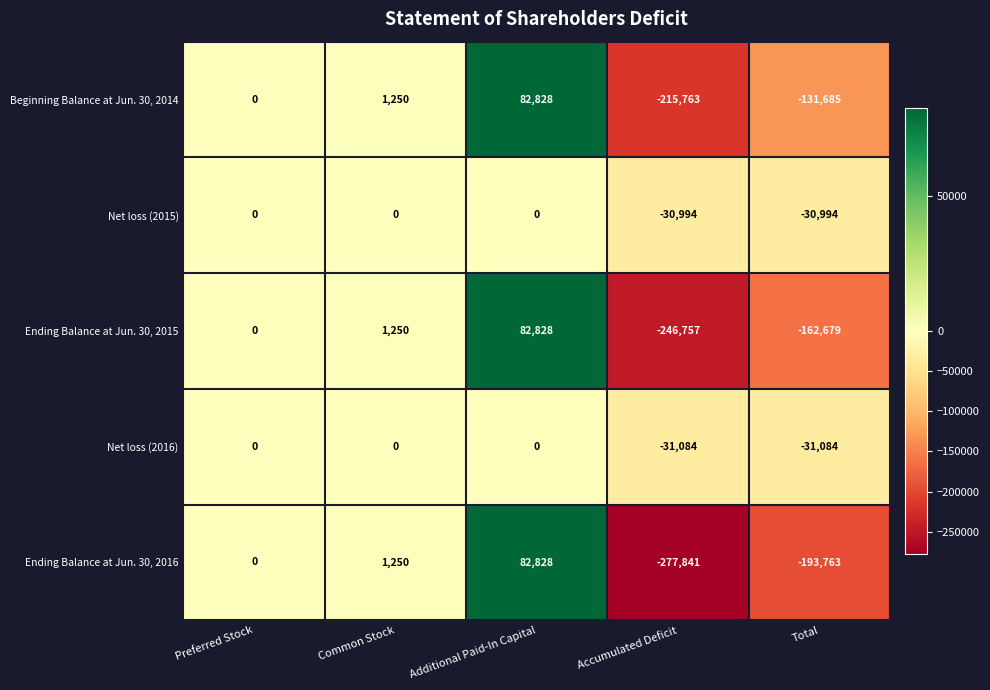

What is the approximate value of Ending Balance at Jun. 30, 2016 at Additional Paid-In Capital, to the nearest 50?

82850